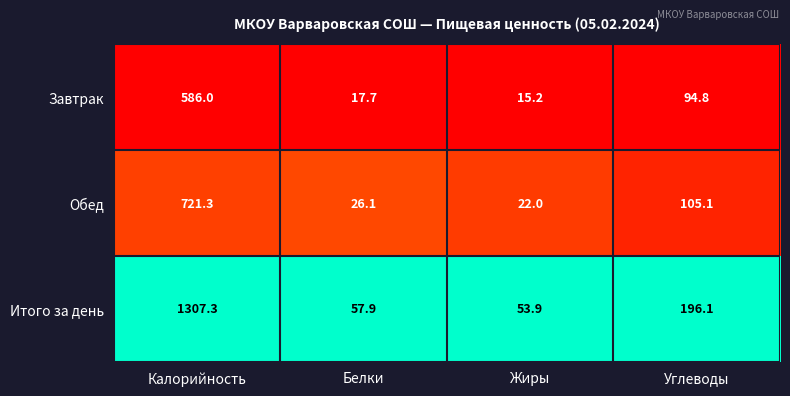

The Итого за день series shows 1307.3 at Калорийность. True or false?

True